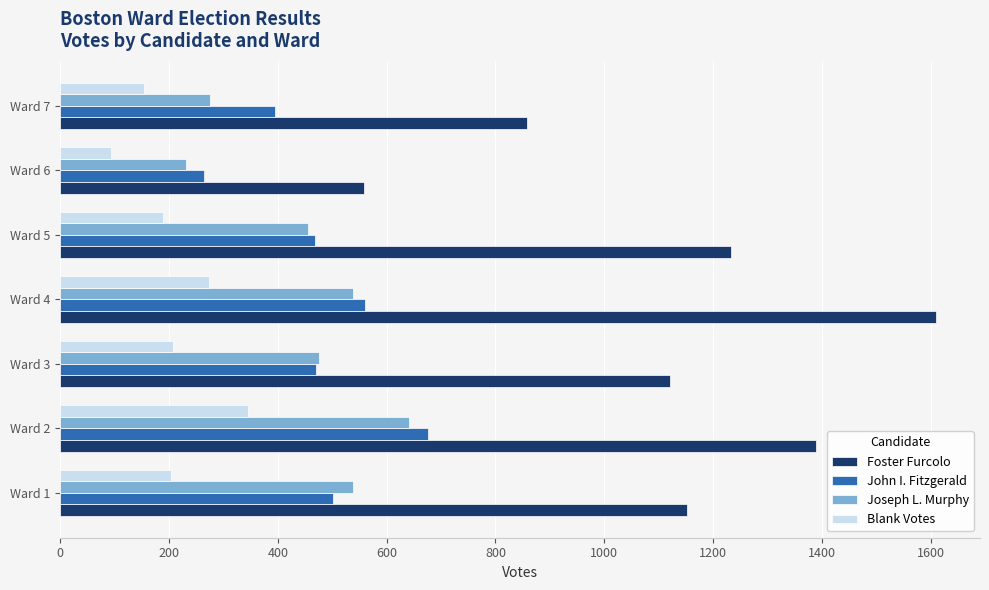

How many Blank Votes values are between 155 and 273?

5